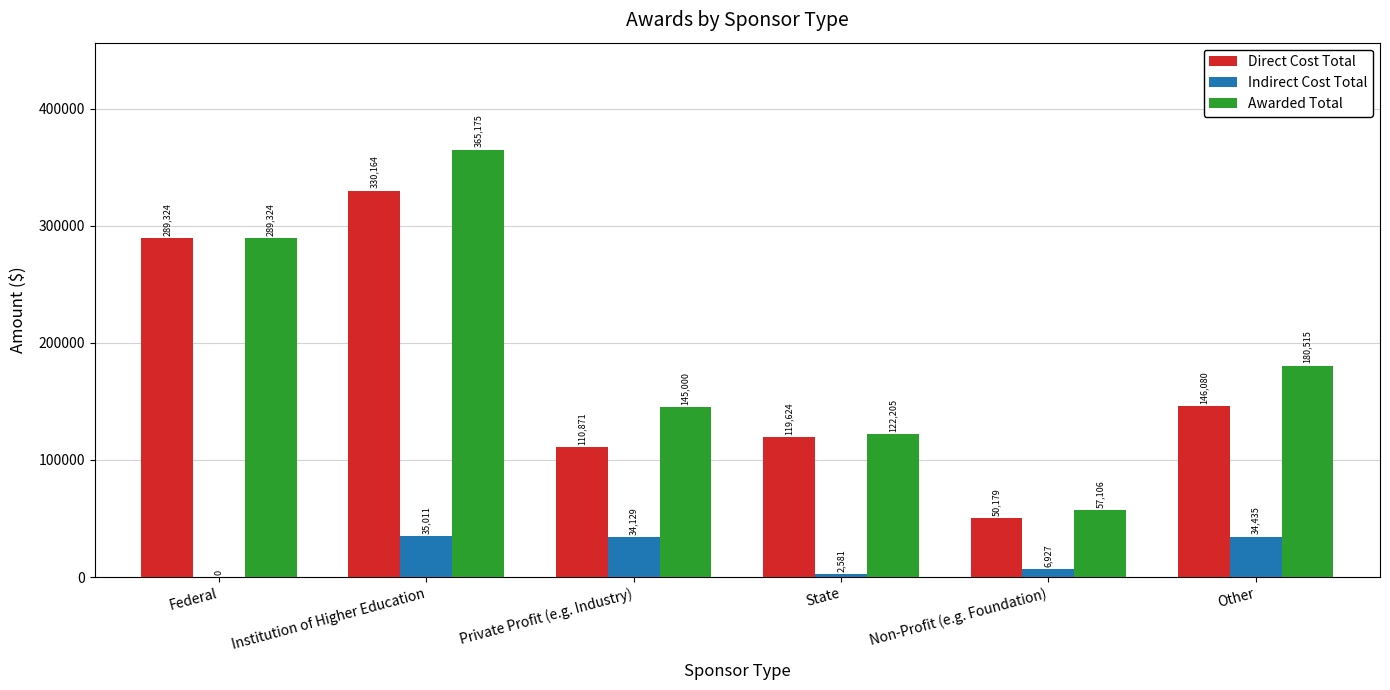

Where does the Awarded Total series first go above 180515?

Federal